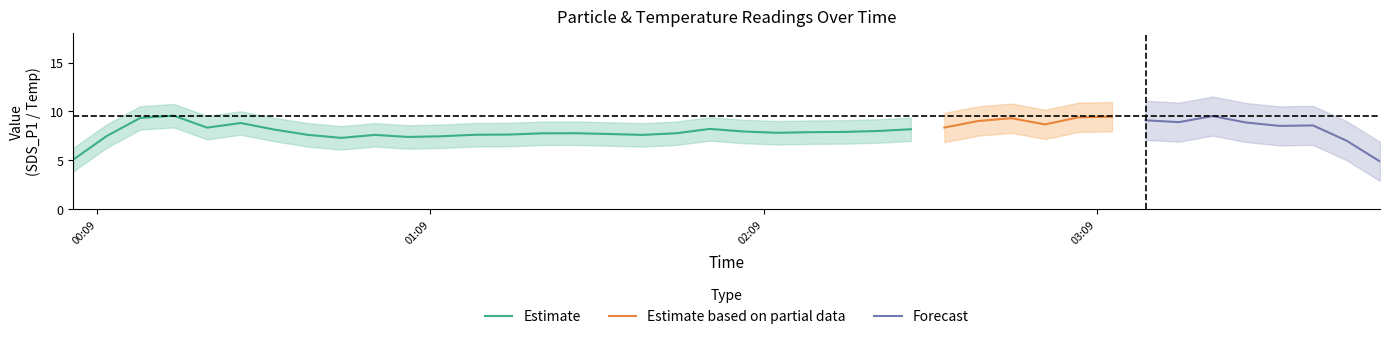

What is the highest value of the Estimate series?

9.6